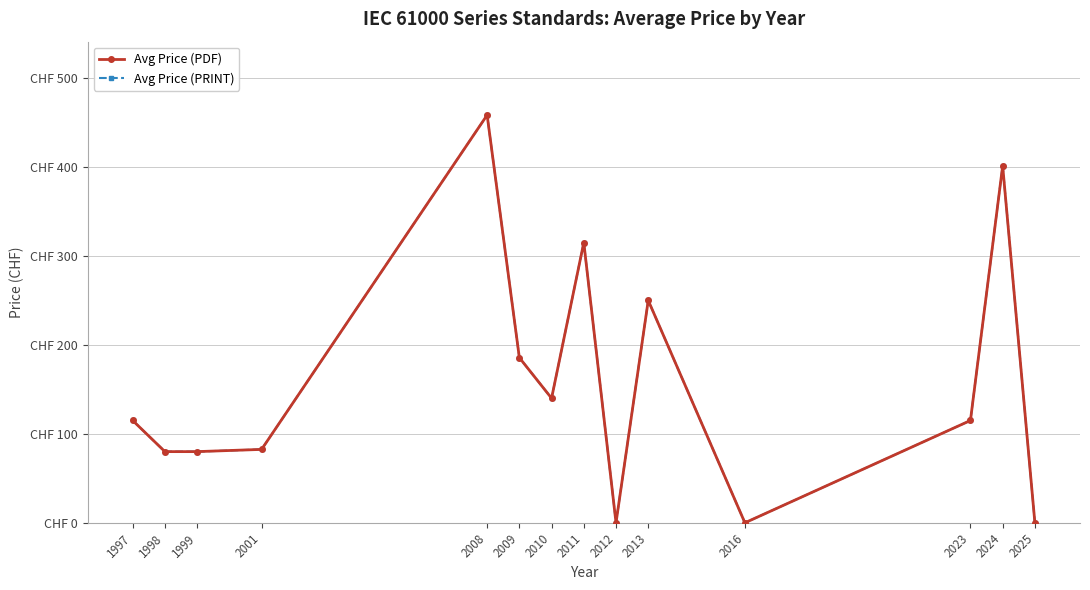

What is the approximate value of Avg Price (PDF) at 2008?

458.3